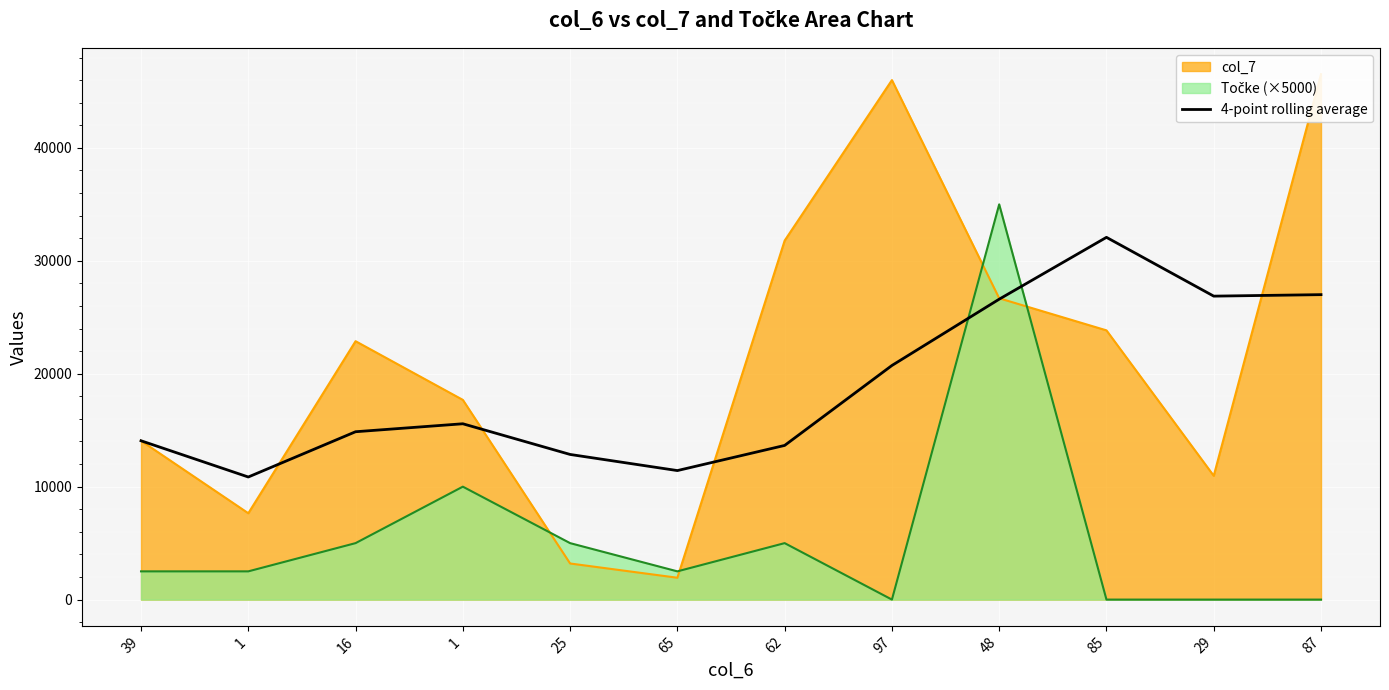

What is the smallest value displayed?

10856.0